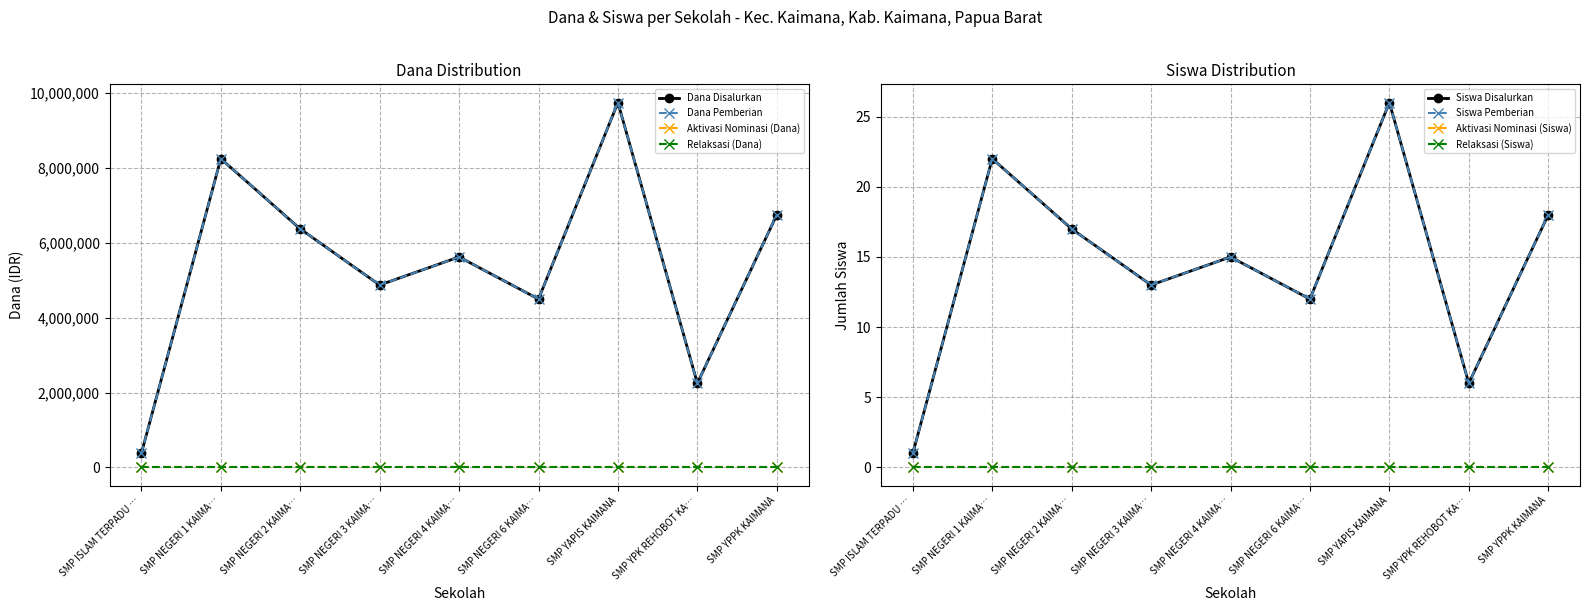

Is it true that Siswa Disalurkan equals 22 at SMP NEGERI 1 KAIMA…?

True